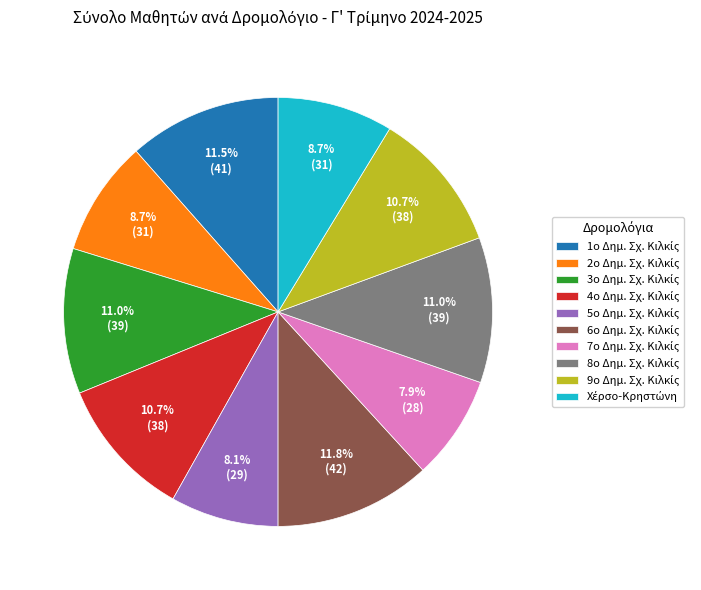

Does any single category account for the majority?

No